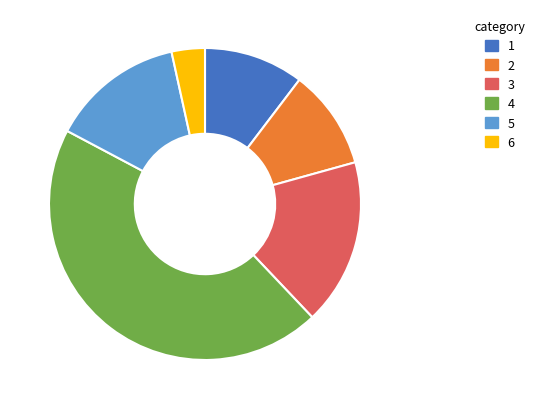

Does any single category account for the majority?

No